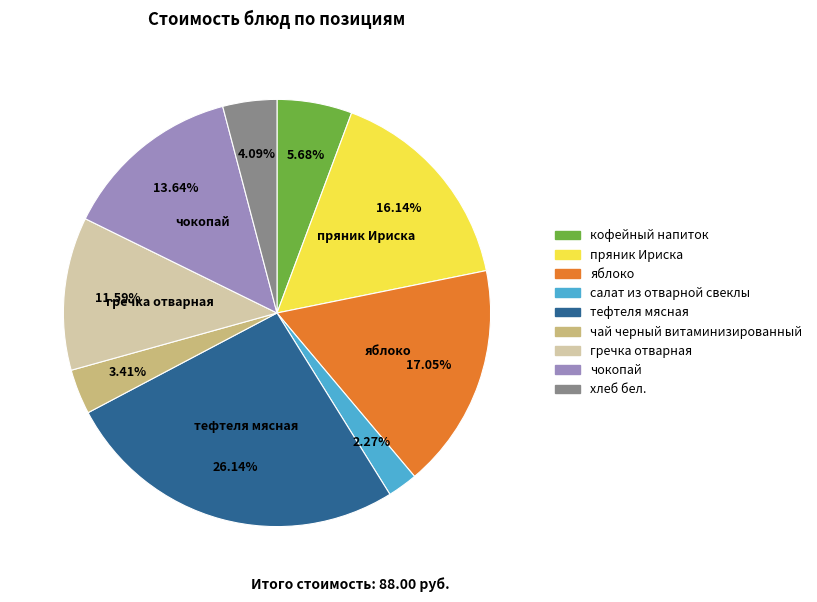

Does гречка отварная represent more than half of the total?

No